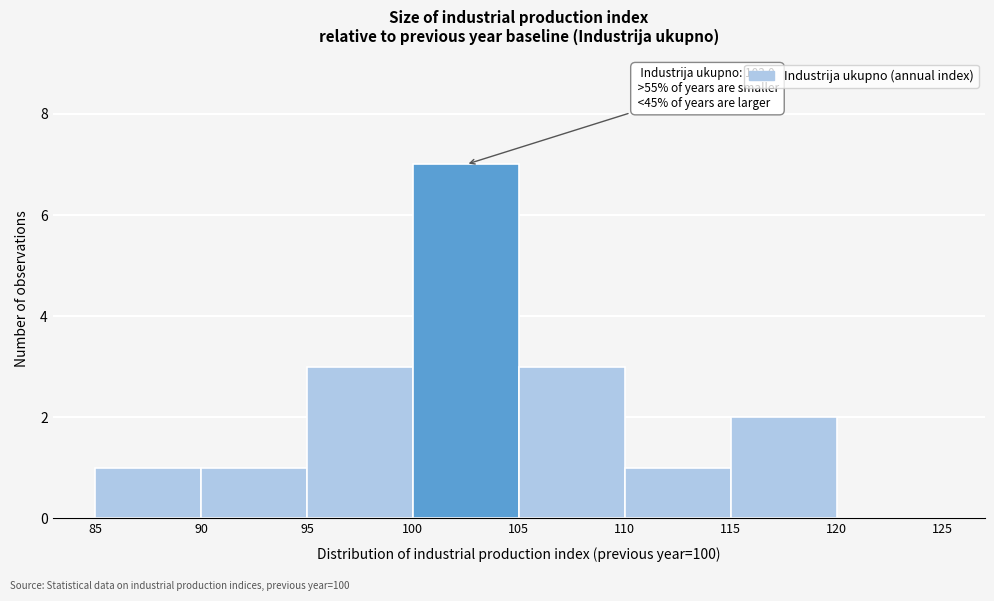

Which range on the x-axis has the tallest bar?

100 to 105